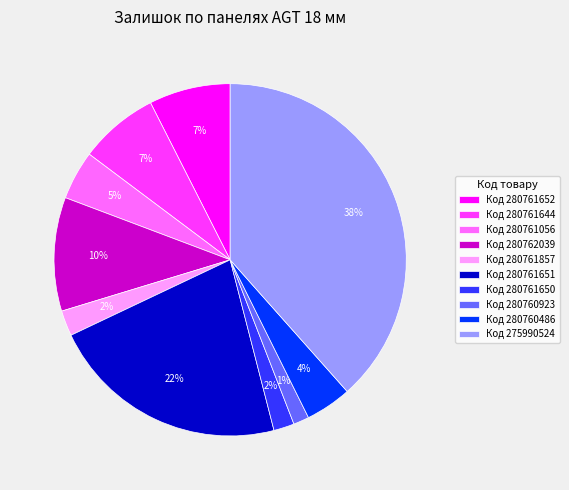

To the nearest percent, what percentage of the pie is Код 280761644?

7%